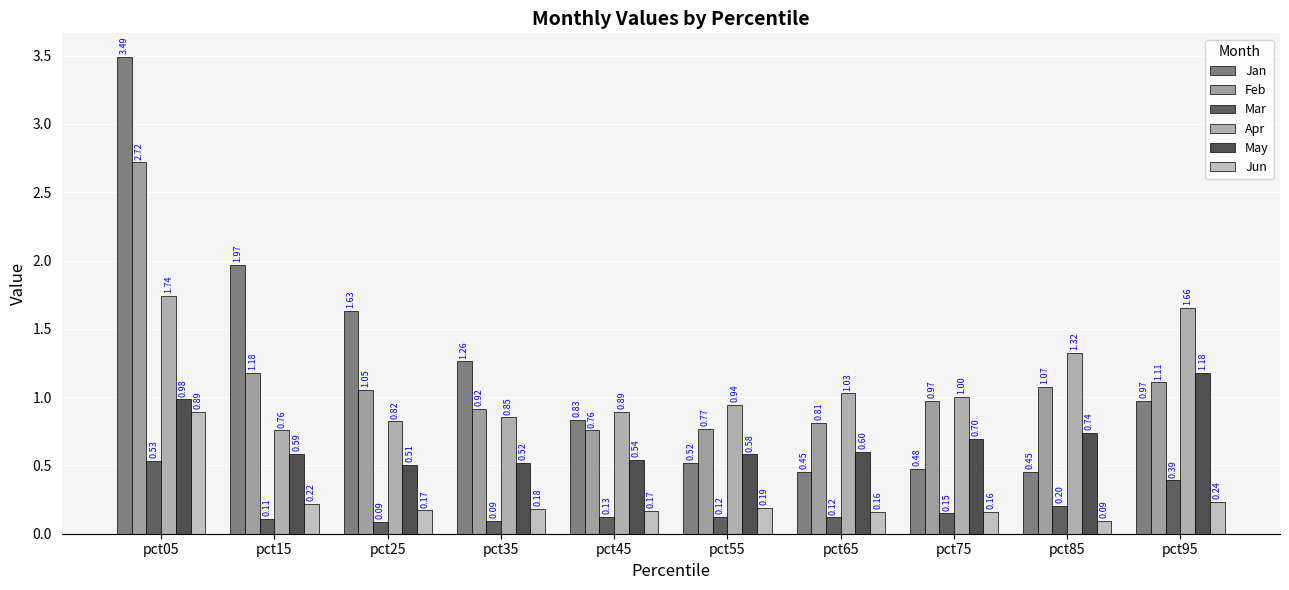

What is the value of the May bar at the 5th from the left?

0.5